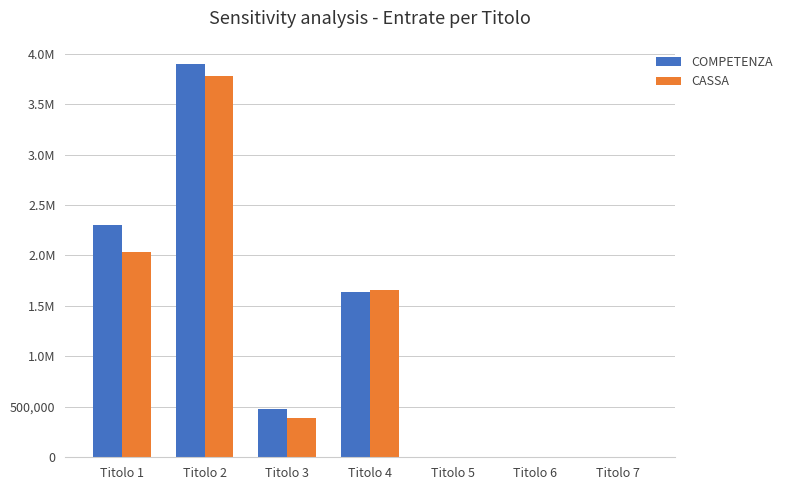

Are the bars grouped side by side (vs. stacked)?

Yes